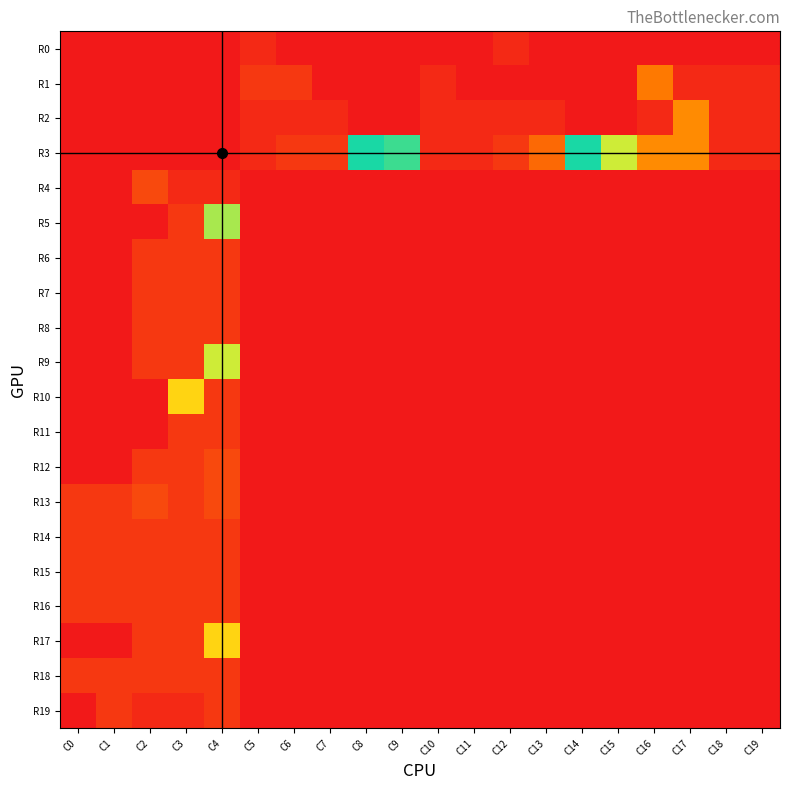

Which category has the lowest value across all series?

C0